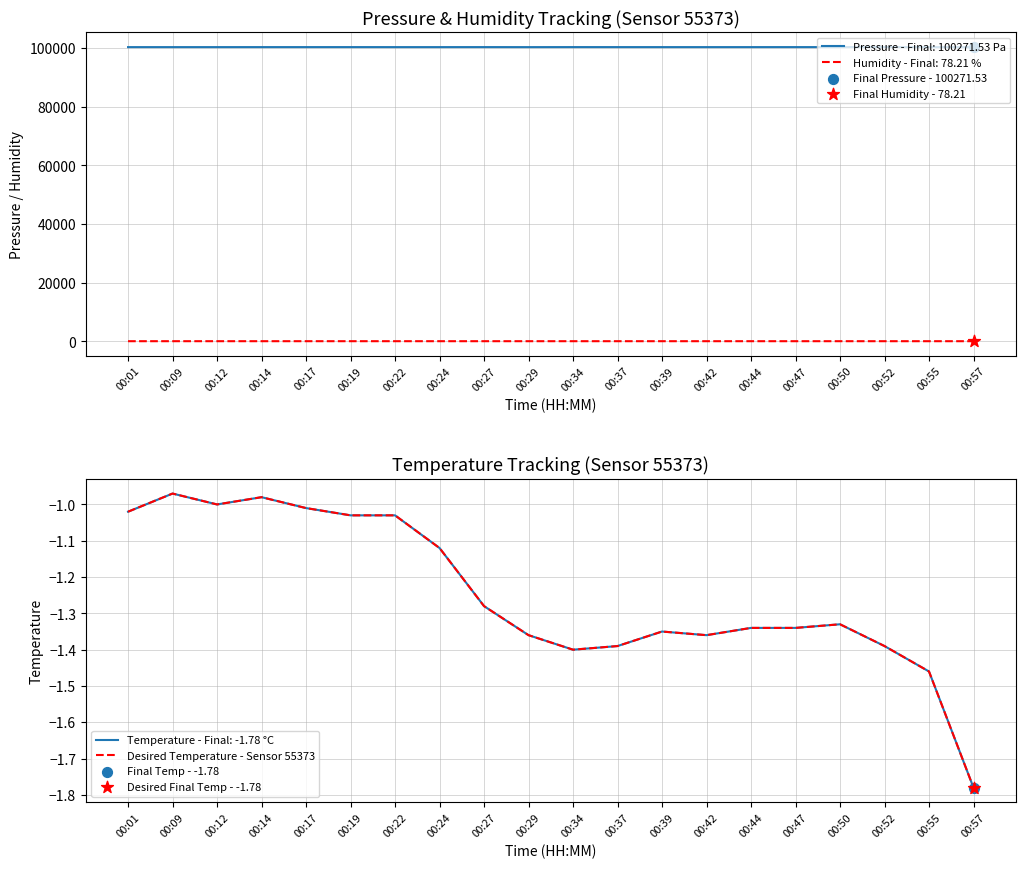

What is the change in value from 00:14 to 00:50?

-0.4